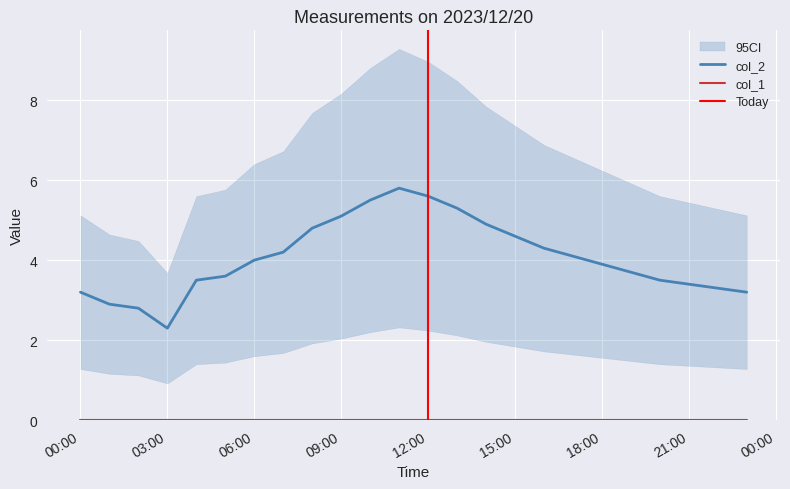

What is the lowest value of the col_2 series?

2.3